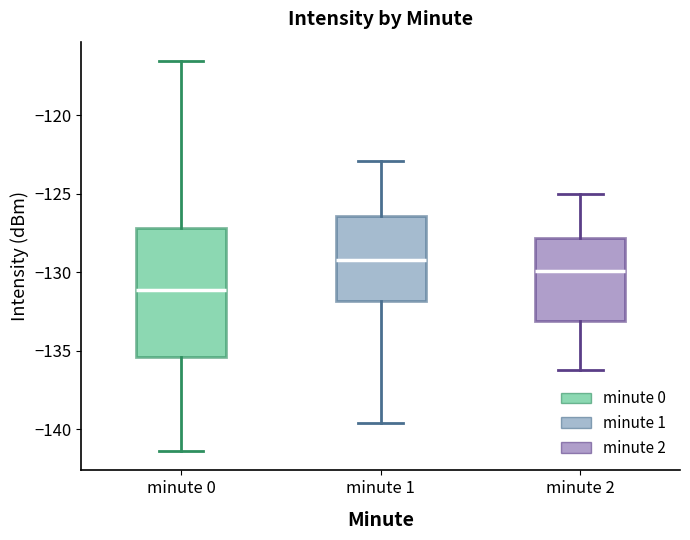

Reading left to right, transcribe this box plot: for each box, give where its median line is, the range the box spans, and where its two whiskers end, as read against the y-axis. The values are not printed on the chart, so give them approximately, as read against the axis.

minute 0: median -131.0, box -135.5 to -127.0, whiskers -141.5 to -116.5
minute 1: median -129.0, box -132.0 to -126.5, whiskers -139.5 to -123.0
minute 2: median -130.0, box -133.0 to -128.0, whiskers -136.0 to -125.0